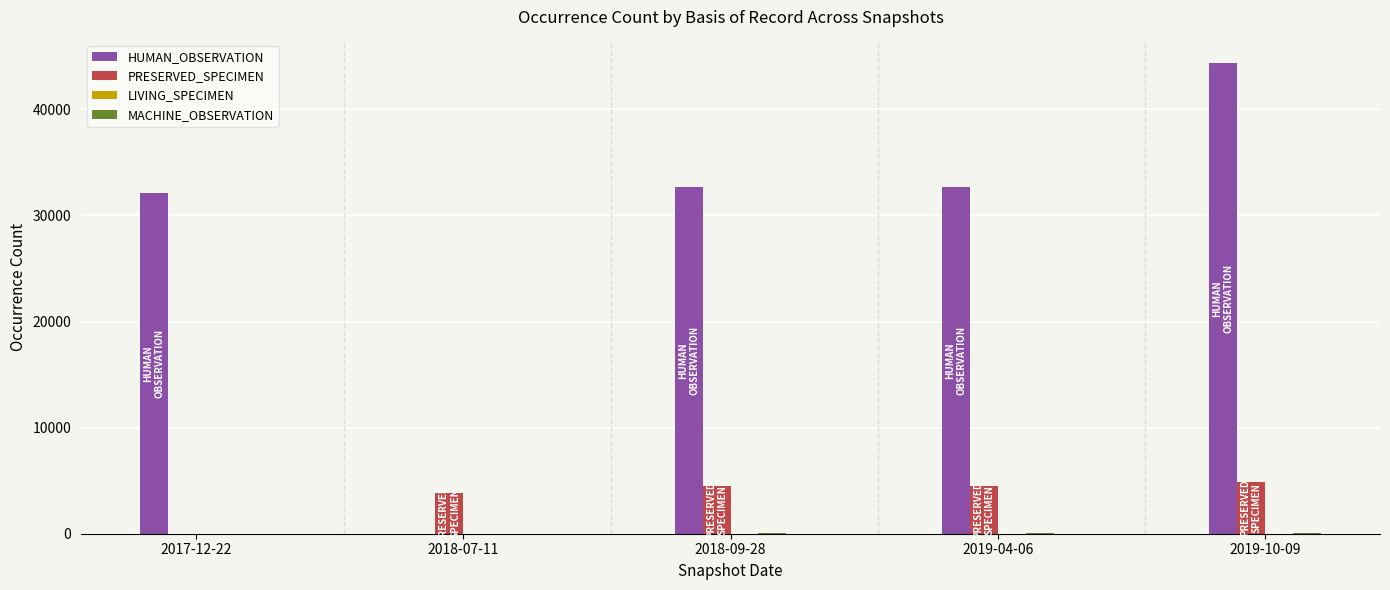

At which label does HUMAN_OBSERVATION reach its peak?

2019-10-09